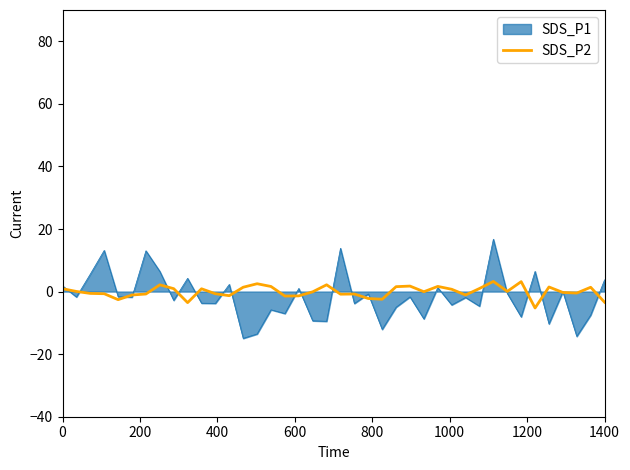

Rank the series by their maximum value, from highest to lowest.

SDS_P1, SDS_P2